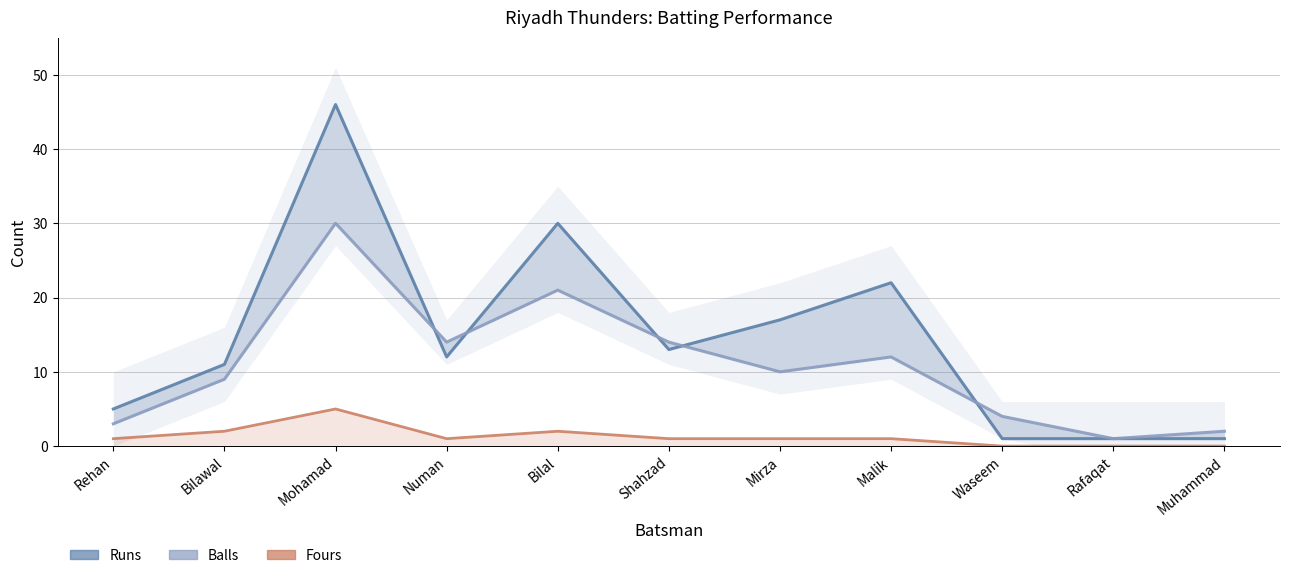

How many lines are shown in the chart?

3